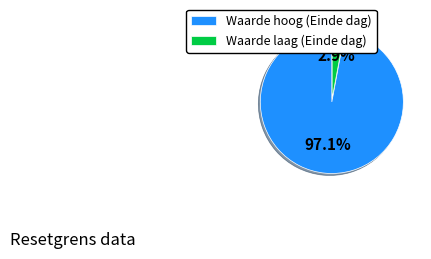

How many slices are in this pie chart?

2